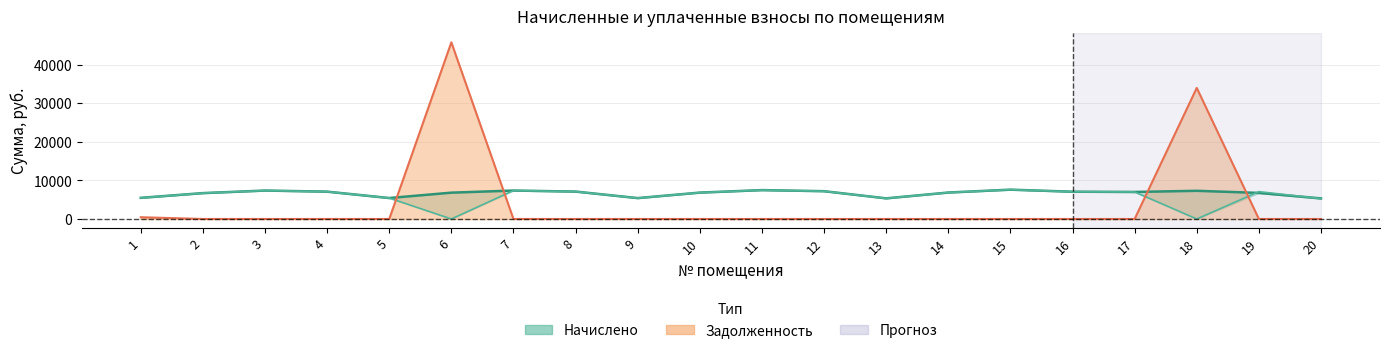

Between 11 and 15, which is larger?

15